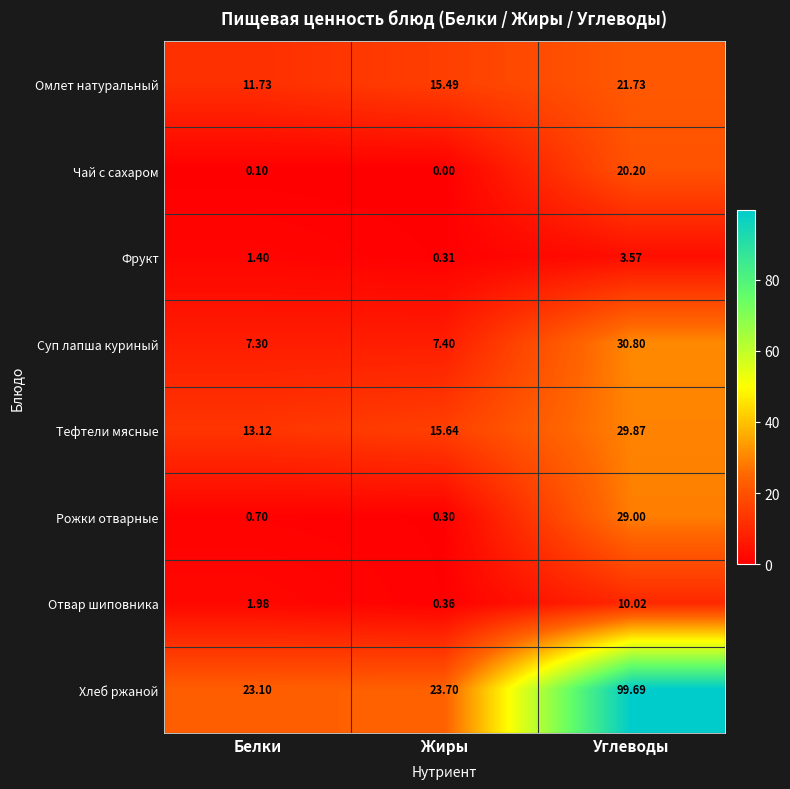

At Жиры, list the series in order from largest to smallest.

Хлеб ржаной, Тефтели мясные, Омлет натуральный, Суп лапша куриный, Отвар шиповника, Фрукт, Рожки отварные, Чай с сахаром